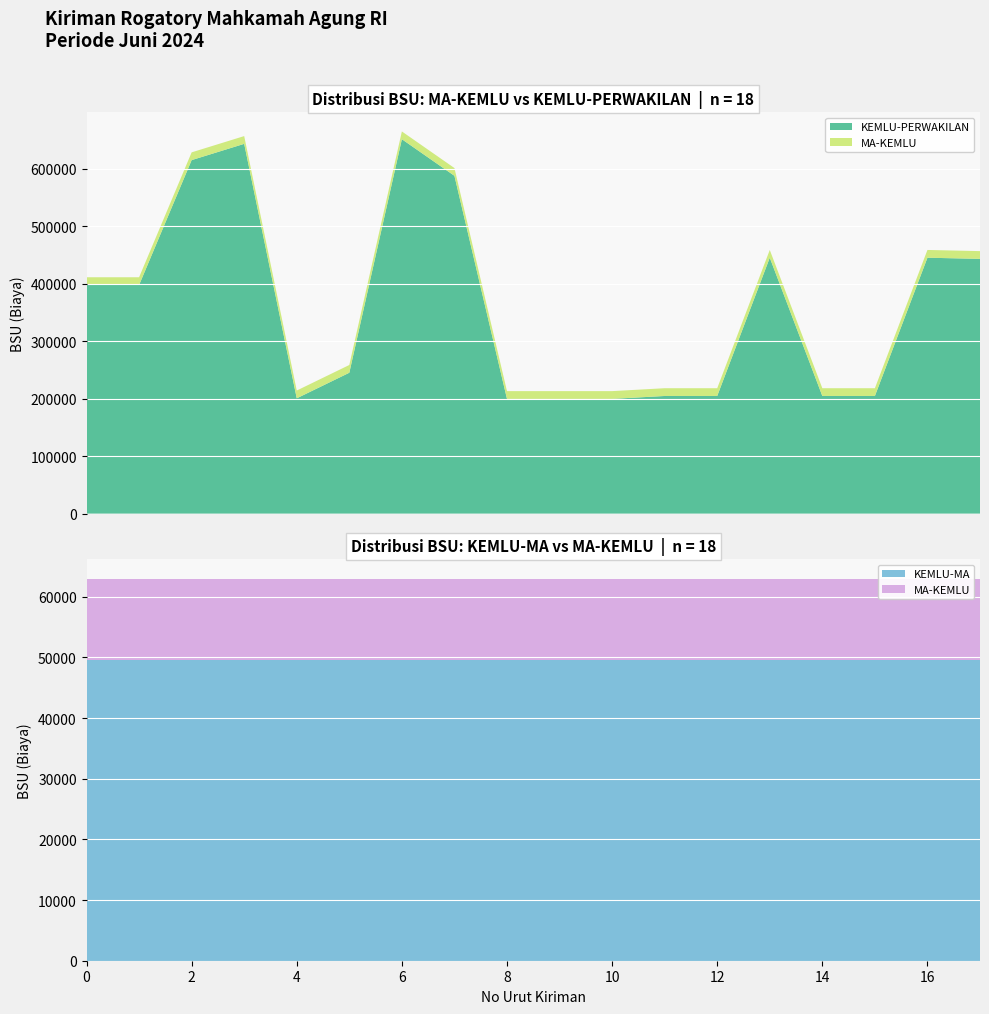

Reading left to right, transcribe all the data shown in this chart.

MA-KEMLU: AUSTRALIA=13500	AUSTRALIA=13500	INDIA=13500	JEPANG=13500	SINGAPURA=13500	SINGAPURA=13500	SINGAPURA=13500	CHINA=13500	CHINA=13500	HONGKONG SAR CHINA=13500	HONGKONG SAR CHINA=13500	CHINA=13500	CHINA=13500	CHINA=13500	CHINA=13500	MALAYSIA=13500	SINGAPURA=13500	SAUDIA ARABIA=13500
KEMLU-PERWAKILAN: AUSTRALIA=397818	AUSTRALIA=397818	INDIA=615183	JEPANG=643491	SINGAPURA=200673	SINGAPURA=245157	SINGAPURA=651579	CHINA=587886	CHINA=199662	HONGKONG SAR CHINA=199662	HONGKONG SAR CHINA=199662	CHINA=204717	CHINA=204717	CHINA=445335	CHINA=204717	MALAYSIA=204717	SINGAPURA=445335	SAUDIA ARABIA=443313
KEMLU-MA: AUSTRALIA=49500	AUSTRALIA=49500	INDIA=49500	JEPANG=49500	SINGAPURA=49500	SINGAPURA=49500	SINGAPURA=49500	CHINA=49500	CHINA=49500	HONGKONG SAR CHINA=49500	HONGKONG SAR CHINA=49500	CHINA=49500	CHINA=49500	CHINA=49500	CHINA=49500	MALAYSIA=49500	SINGAPURA=49500	SAUDIA ARABIA=49500